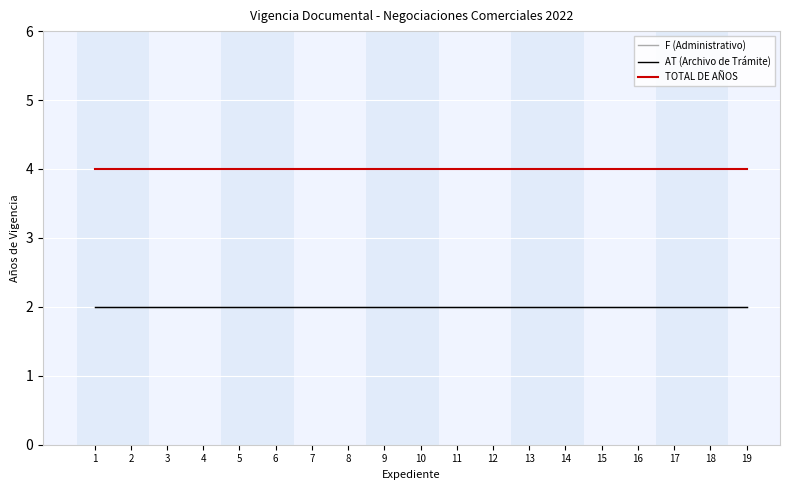

Which series has the largest range (max minus min)?

F (Administrativo)